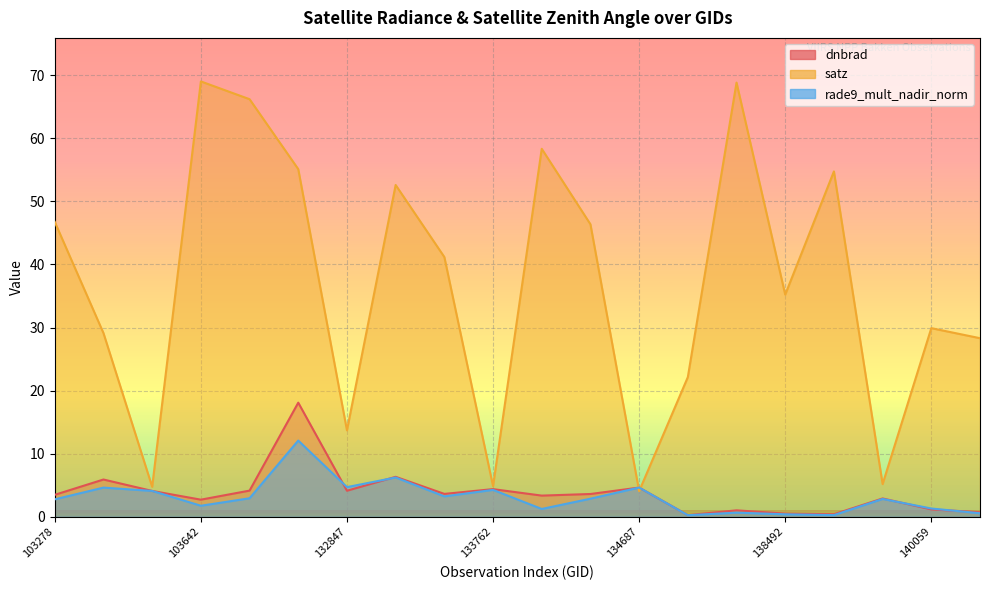

At how many categories does at least one series exceed 49?

7